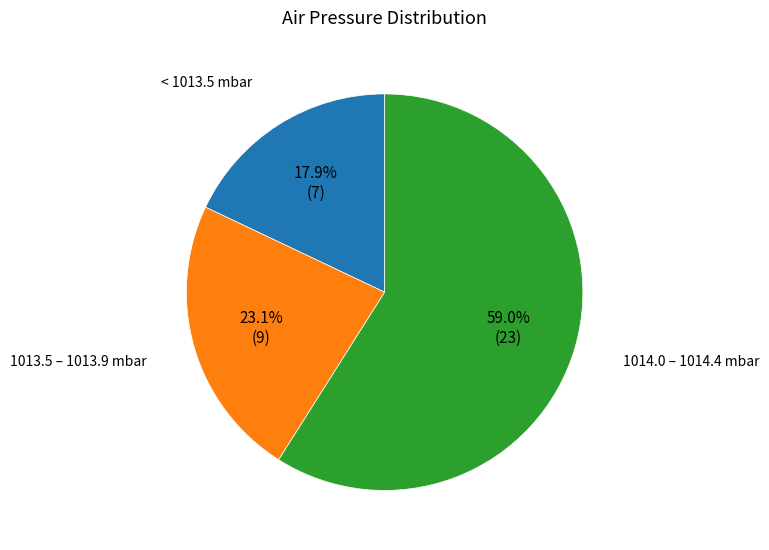

Is 1014.0 – 1014.4 mbar the majority of the pie?

Yes